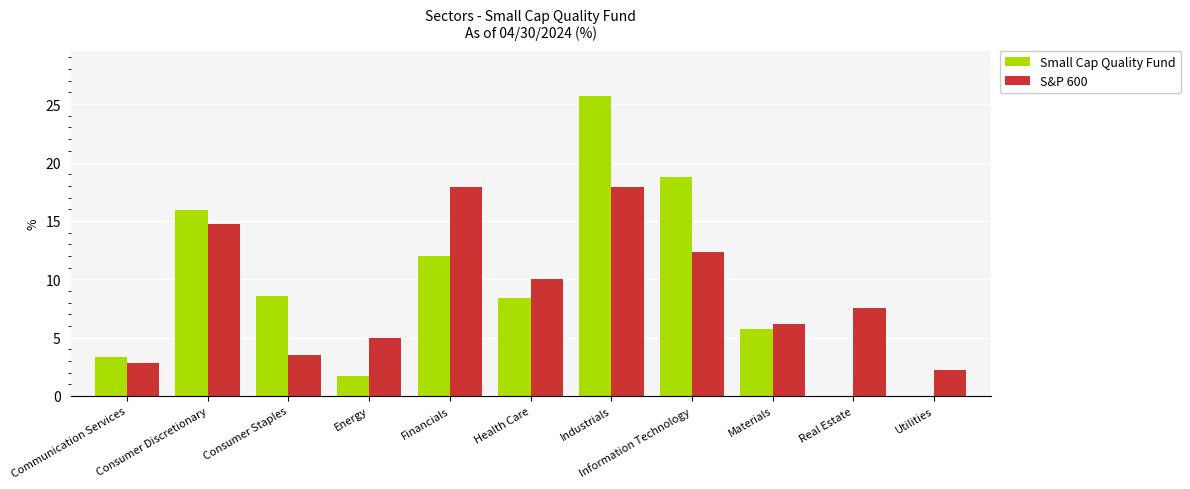

Reading right to left, what are all the values shown in this chart?

Small Cap Quality Fund: 0.0	0.0	5.7	18.8	25.7	8.4	12.0	1.7	8.6	15.9	3.3
S&P 600: 2.2	7.5	6.2	12.3	17.9	10.0	17.9	5.0	3.5	14.7	2.8